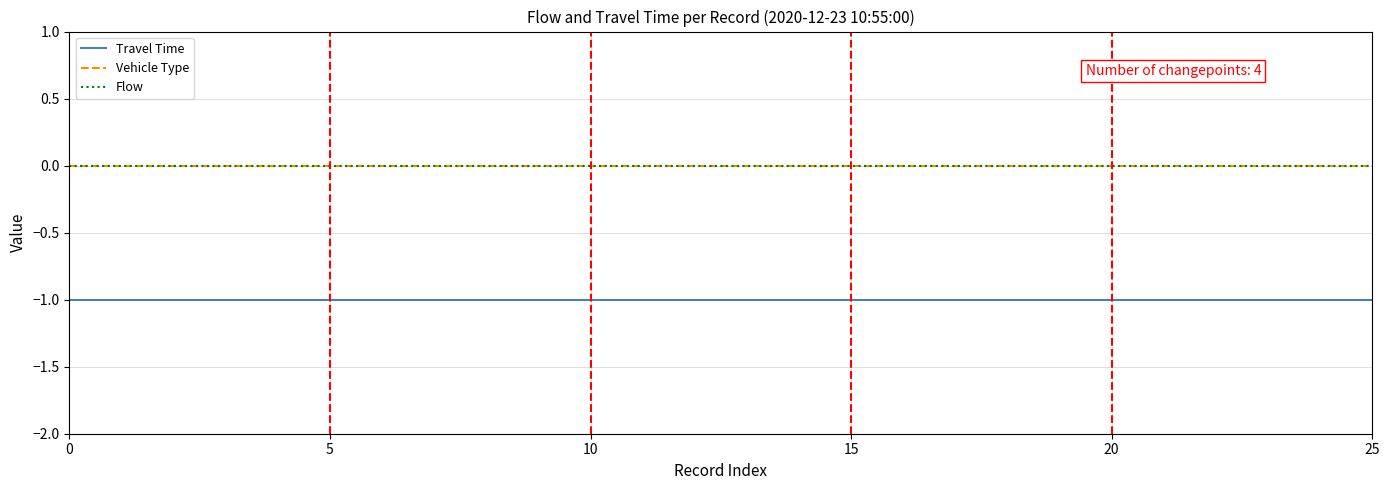

True or false: Flow and Vehicle Type cross at least once.

False